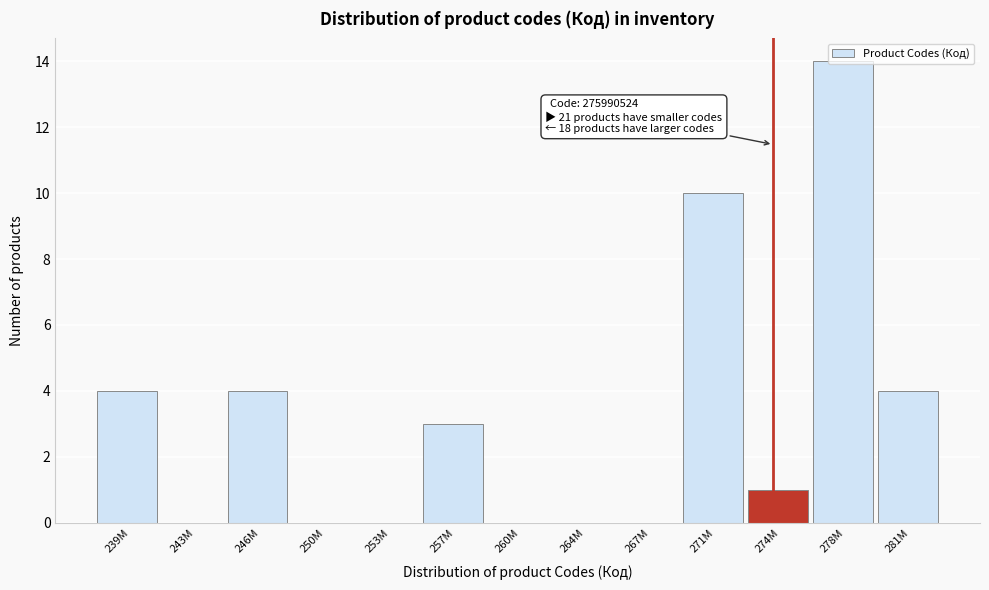

True or false: the data shows 0 at 267M.

True